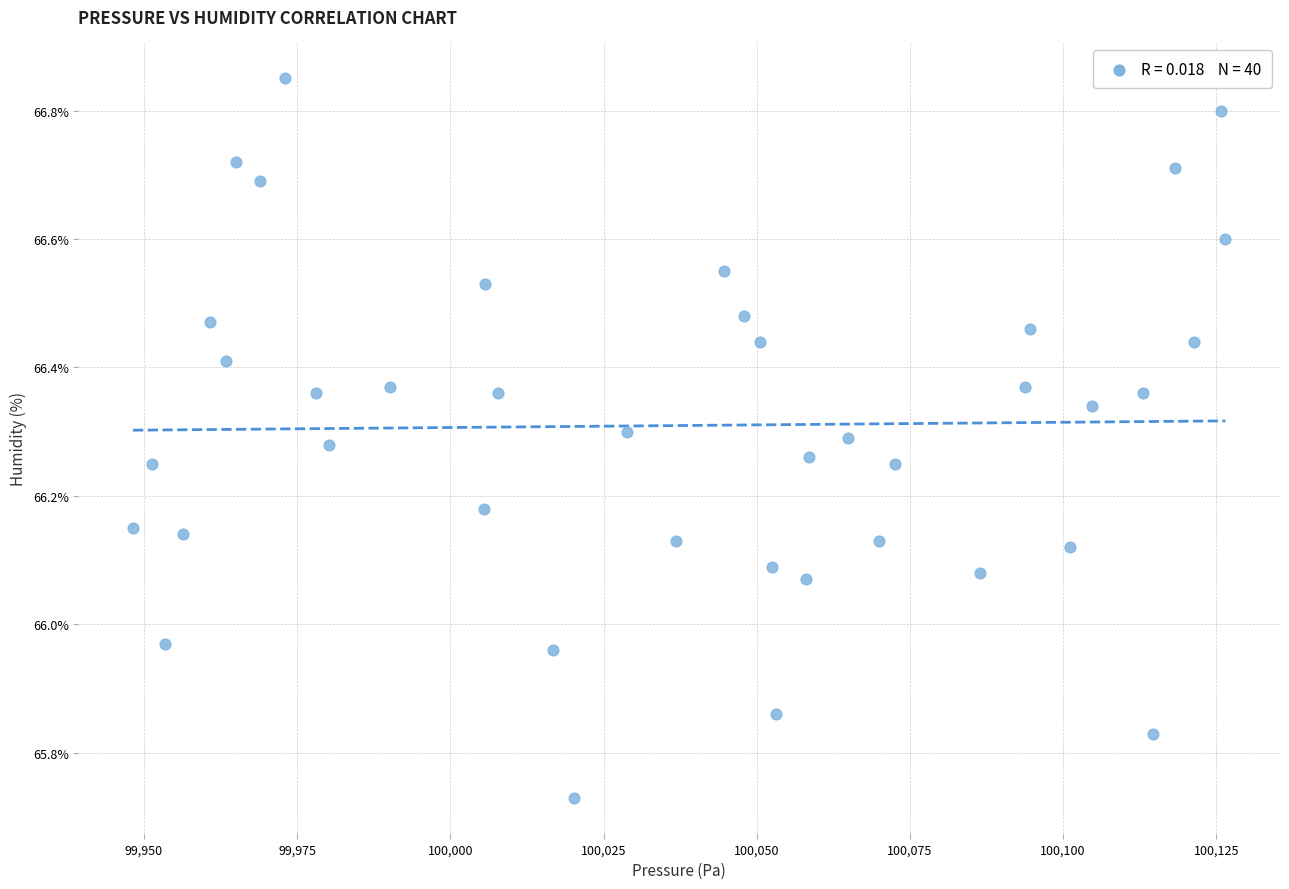

What is the range of Y values (max minus min)?

1.1